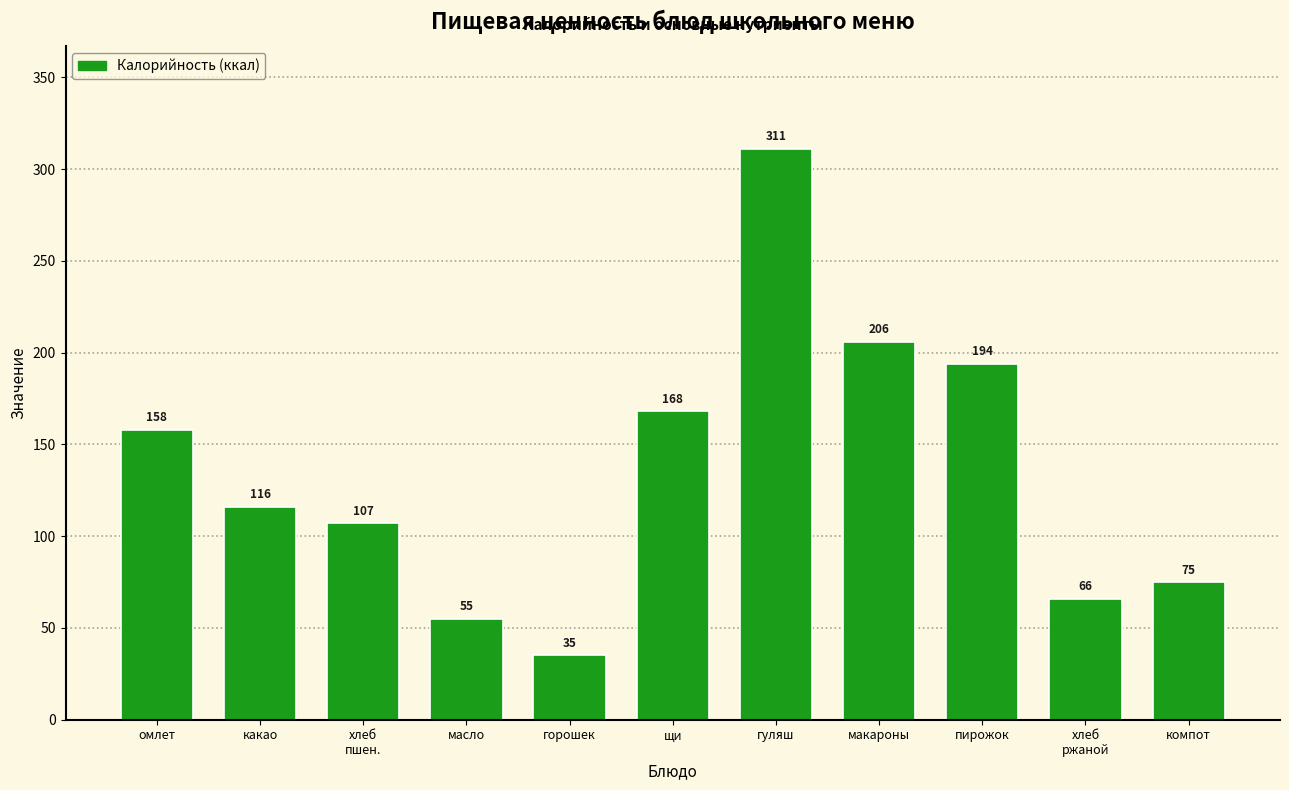

Is it true that the value at хлеб
ржаной is 113?

False